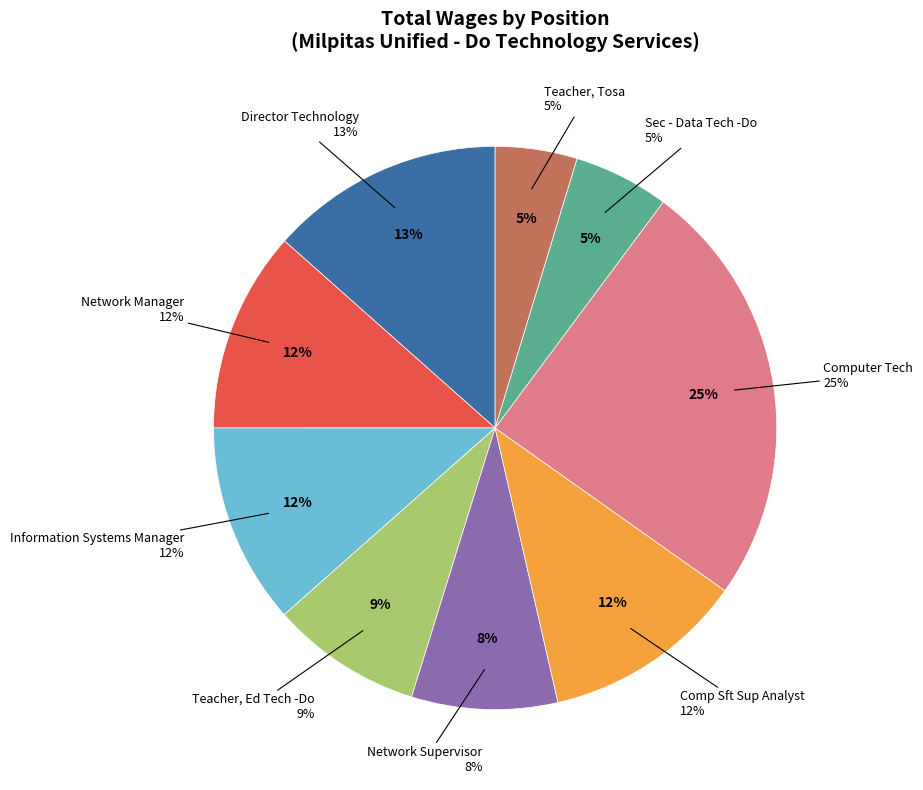

Rank the categories by value from lowest to highest.

Teacher, Tosa, Sec - Data Tech -Do, Network Supervisor, Teacher, Ed Tech -Do, Information Systems Manager, Network Manager, Comp Sft Sup Analyst, Director Technology, Computer Tech